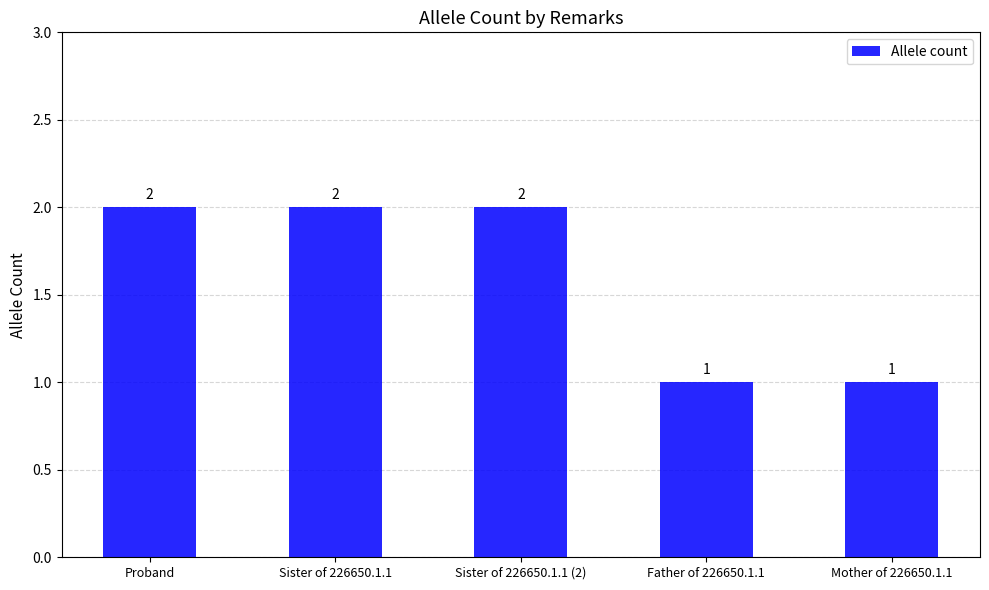

Approximately how many times larger is the value at Sister of 226650.1.1 compared to Mother of 226650.1.1?

2.0